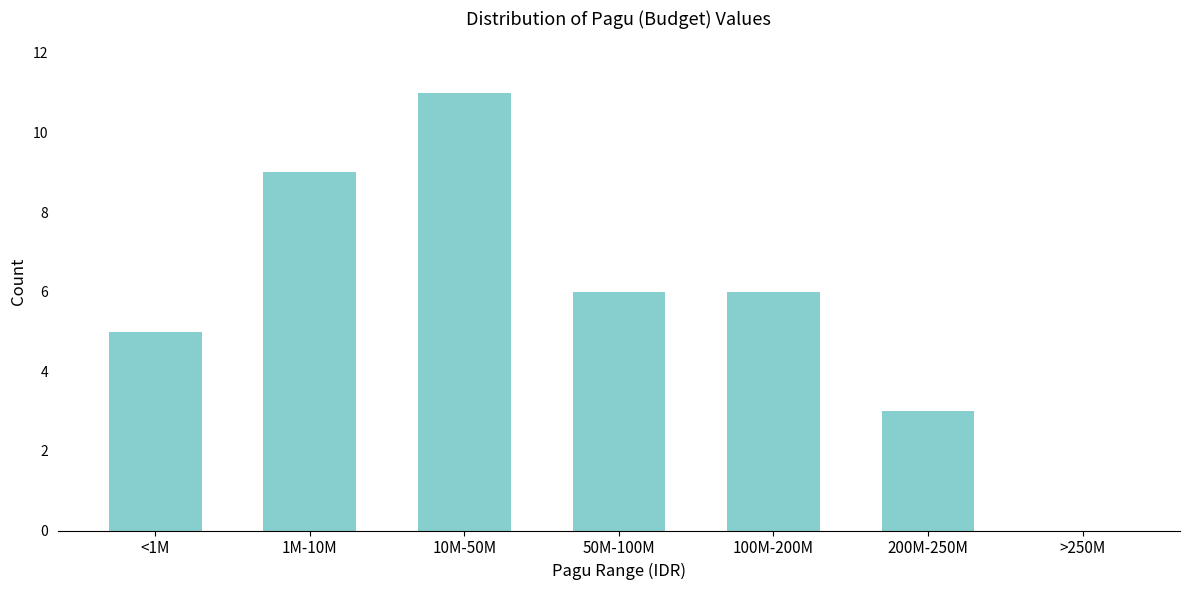

Reading left to right, list all the values displayed in this chart.

<1M=5	1M-10M=9	10M-50M=11	50M-100M=6	100M-200M=6	200M-250M=3	>250M=0